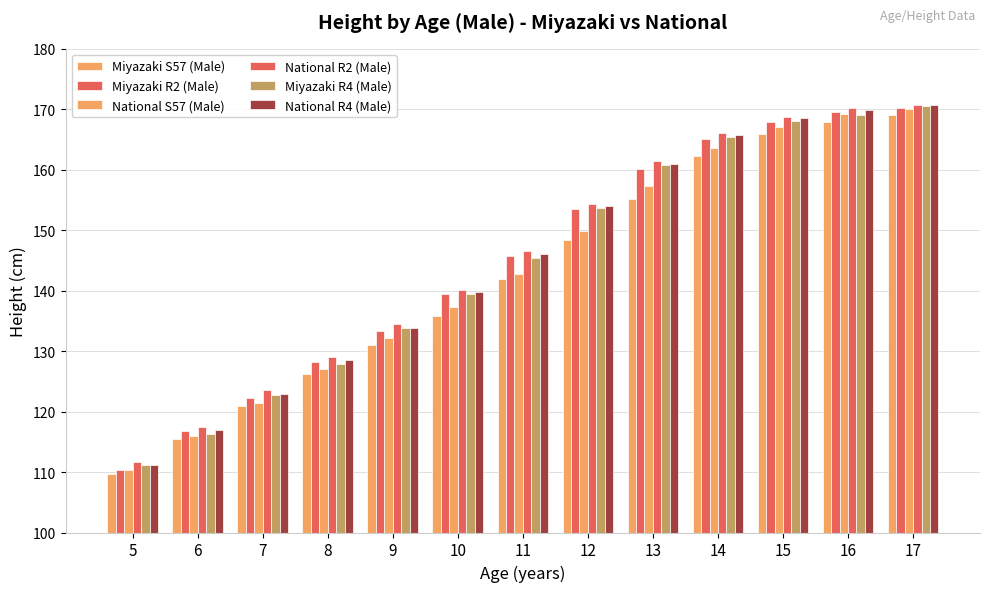

How many series are shown in this chart?

6